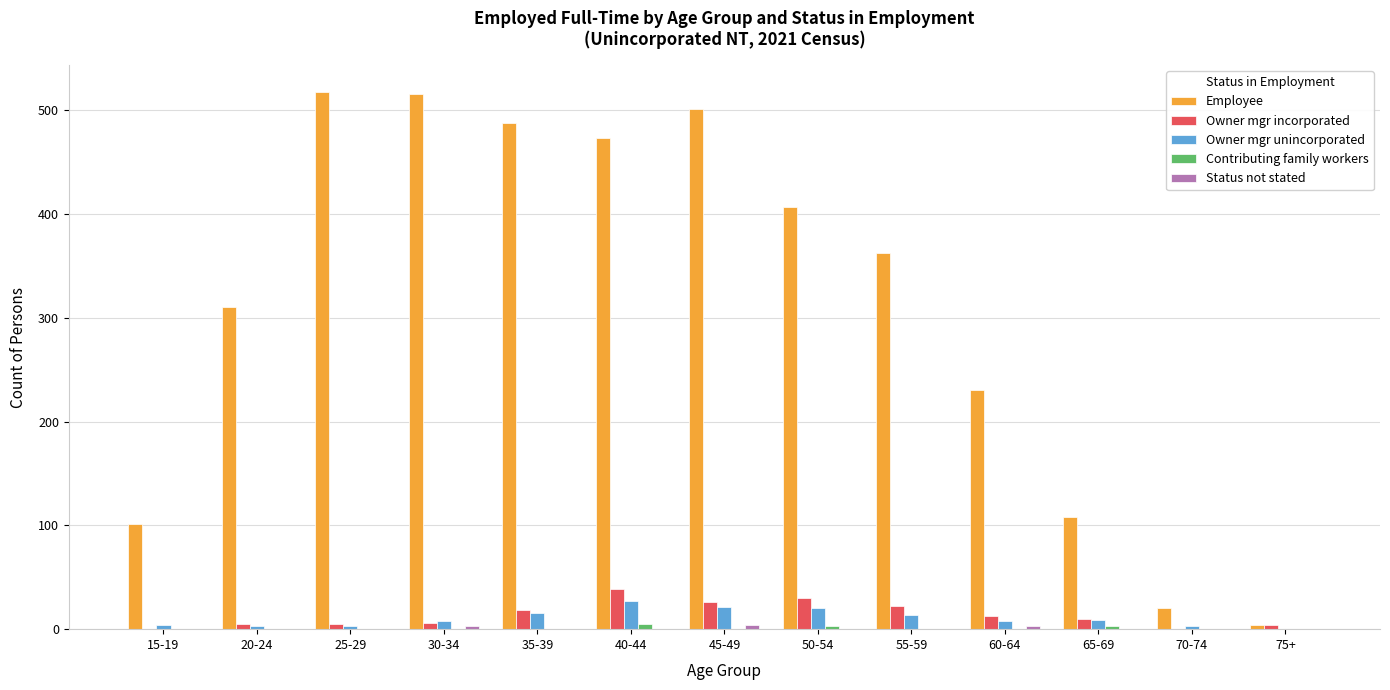

The value of Employee at 15-19 is 101. True or false?

True